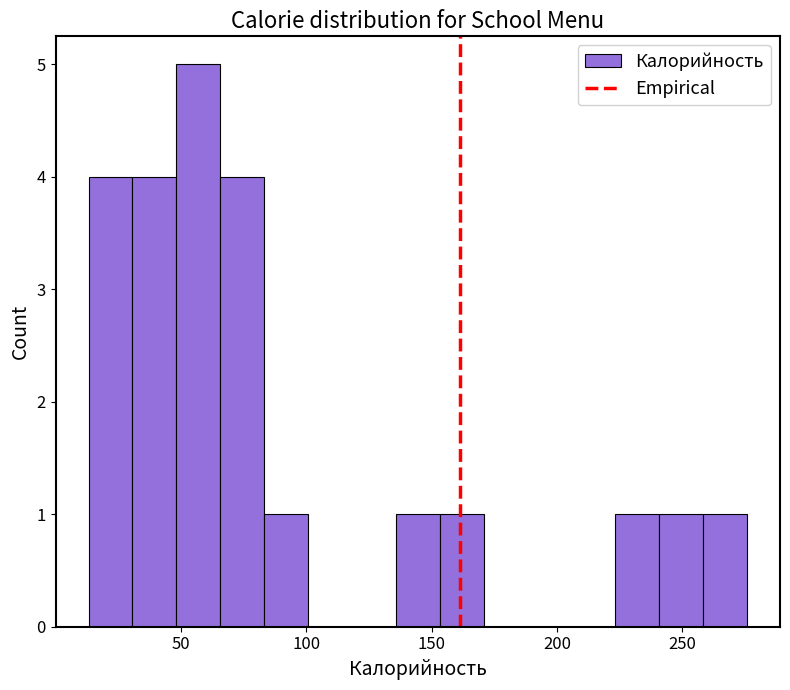

Read against the x-axis, roughly where is the centre of the tallest bar?

55